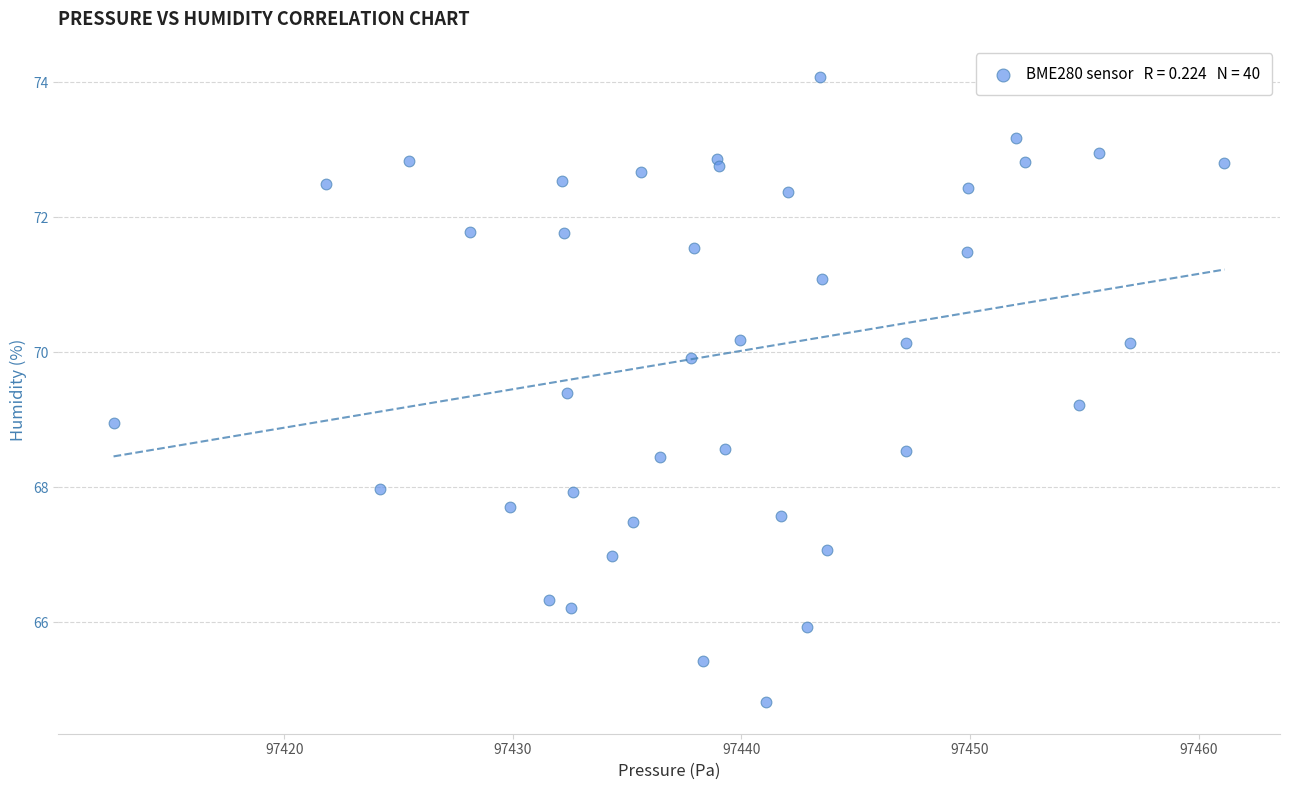

What is the range of Y values (max minus min)?

9.3